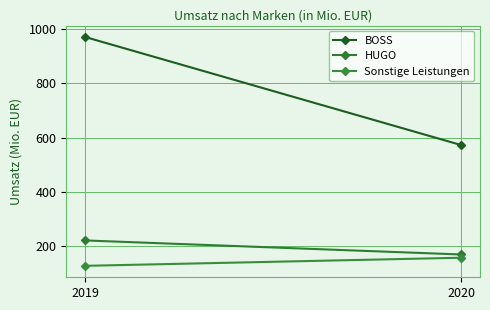

Reading left to right, what are all the values shown in this chart?

BOSS: 972	572
HUGO: 219	167
Sonstige Leistungen: 125	155